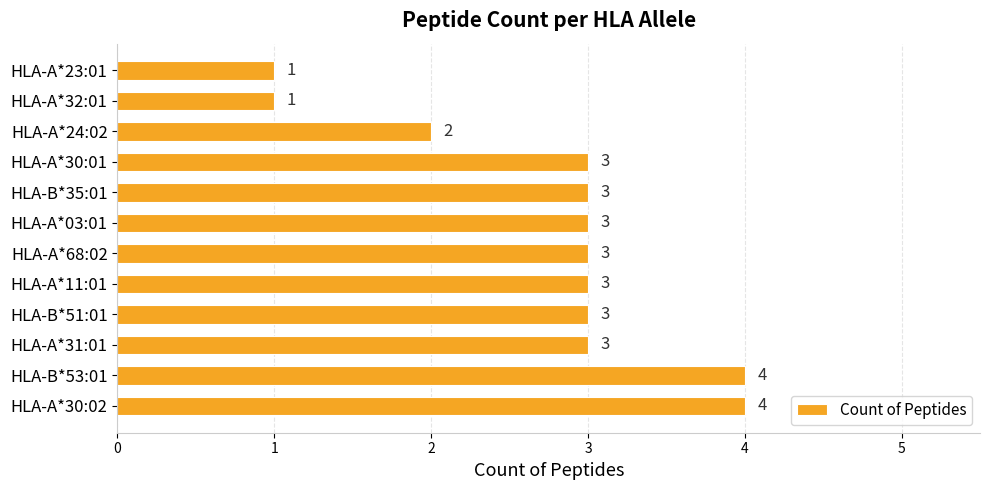

The value at HLA-A*24:02 is 2. True or false?

True